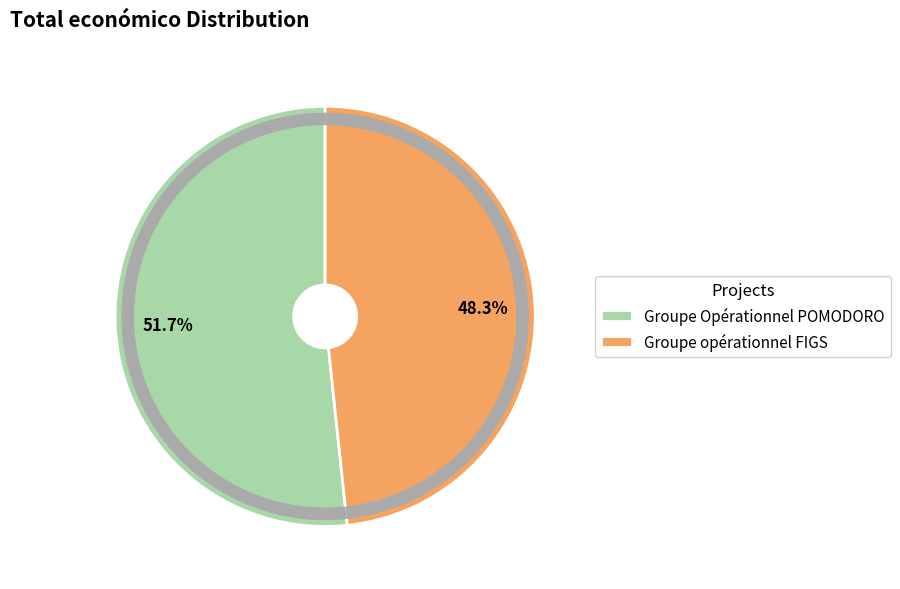

True or false: Groupe opérationnel FIGS accounts for 38% of the total.

False